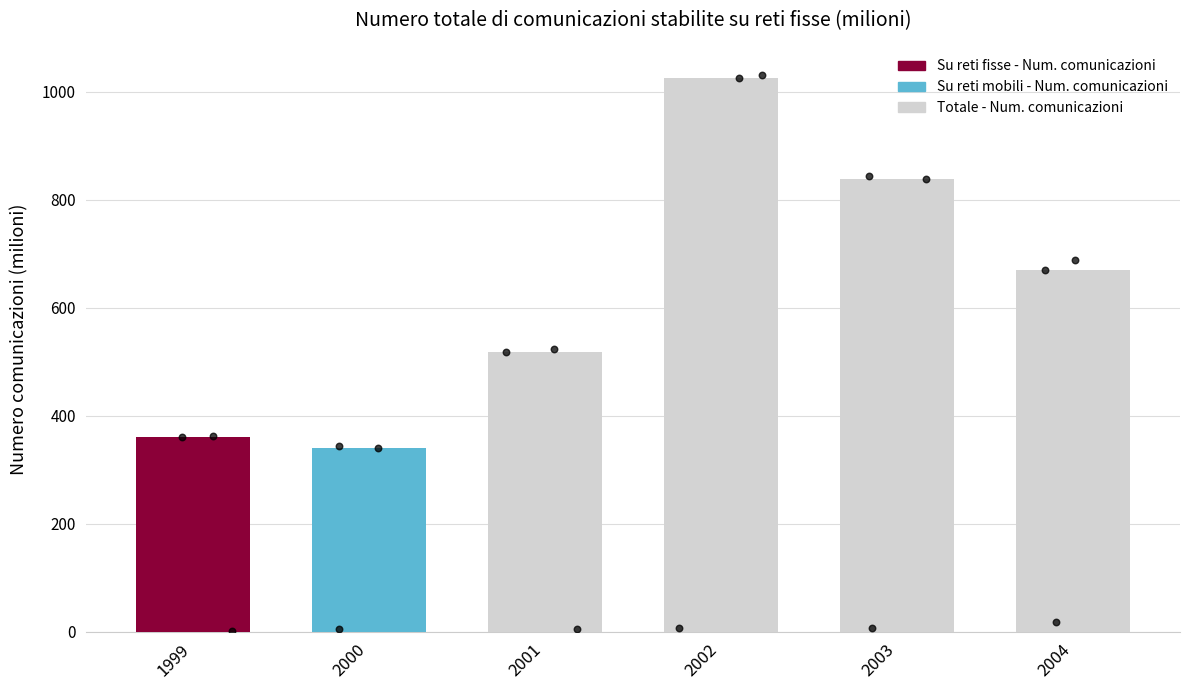

Which has a higher value, 2002 or 2004?

2002